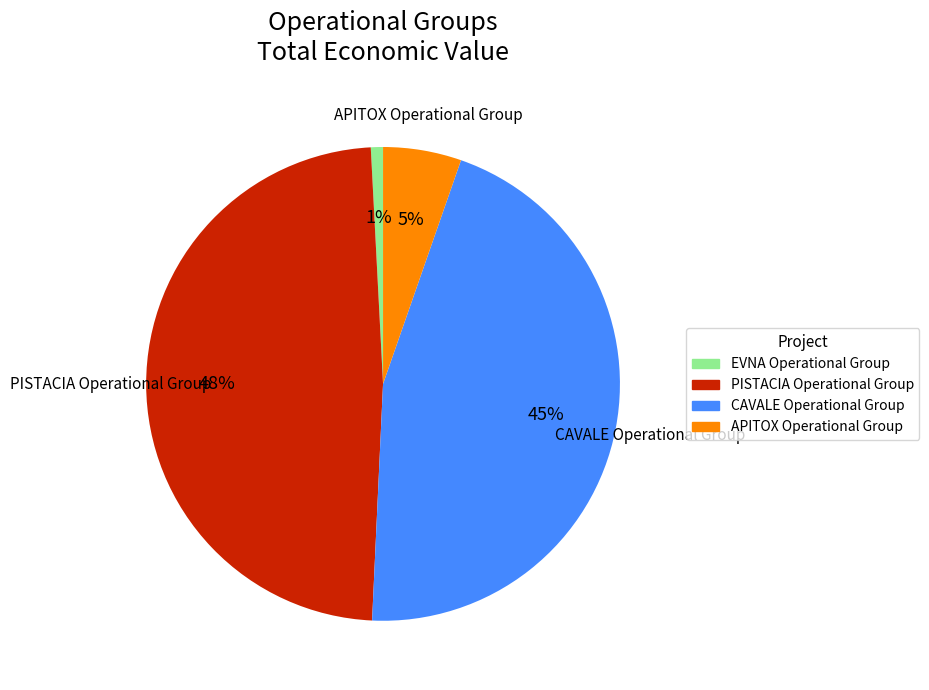

Rank the categories by value from lowest to highest.

EVNA Operational Group, APITOX Operational Group, CAVALE Operational Group, PISTACIA Operational Group